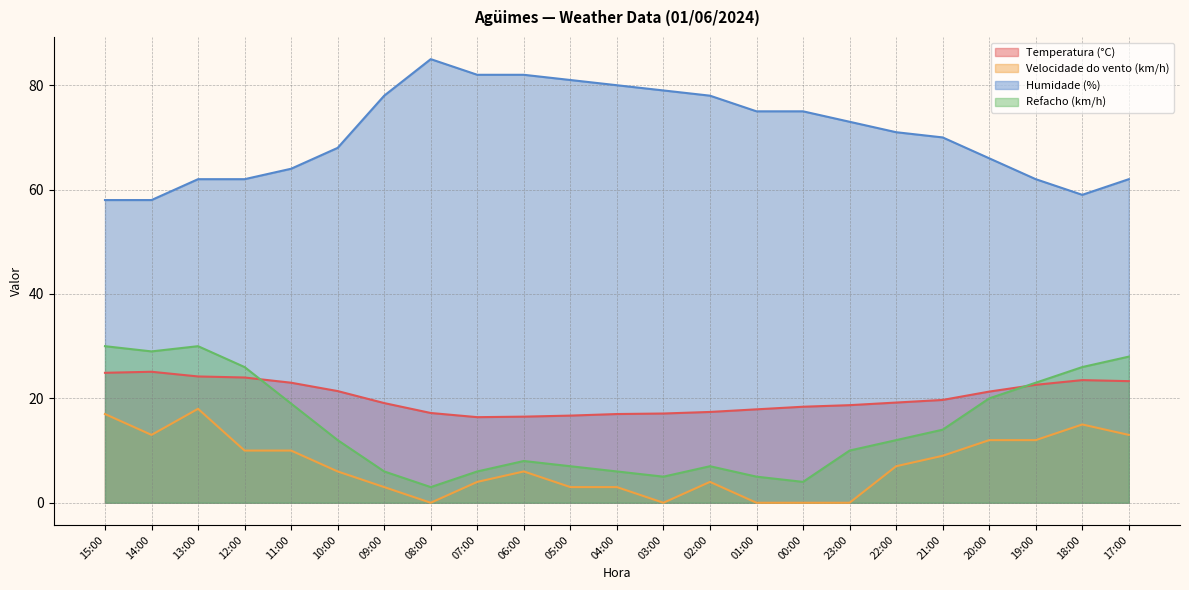

What is the sum of all Velocidade do vento (km/h) values?

165.0